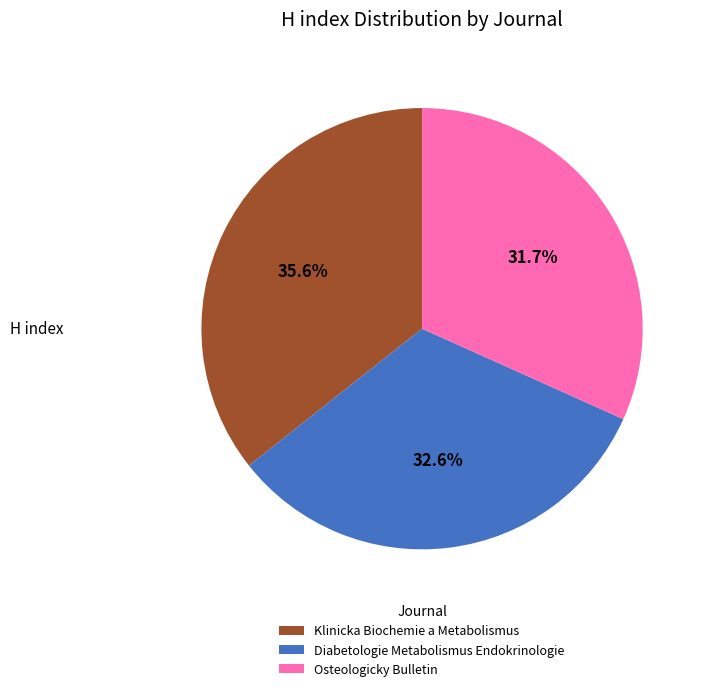

Count the number of slices in the pie.

3